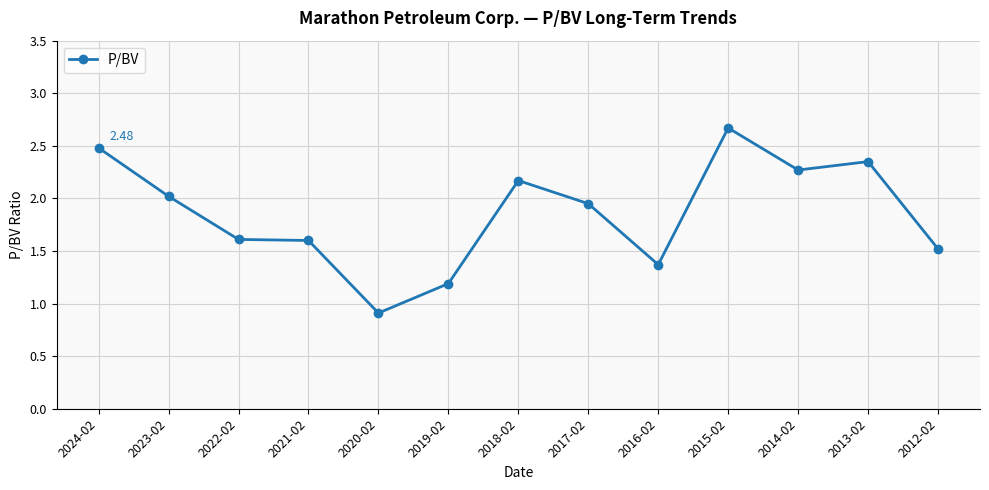

What is the ratio of the value at 2020-02 to the value at 2022-02?

0.6